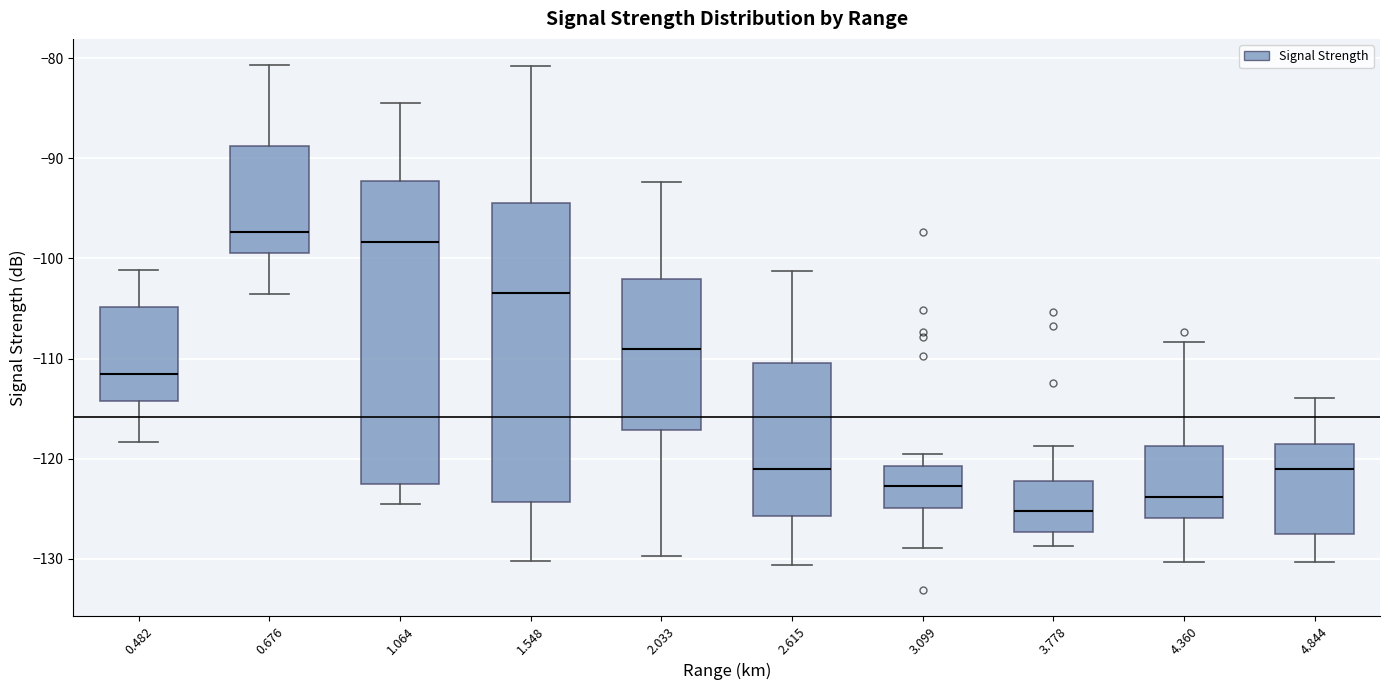

Reading left to right, transcribe this box plot: for each box, give where its median line is, the range the box spans, and where its two whiskers end, as read against the y-axis. The values are not printed on the chart, so give them approximately, as read against the axis.

0.482: median -111, box -114 to -105, whiskers -118 to -101
0.676: median -97, box -99 to -89, whiskers -104 to -81
1.064: median -98, box -122 to -92, whiskers -124 to -84
1.548: median -103, box -124 to -94, whiskers -130 to -81
2.033: median -109, box -117 to -102, whiskers -130 to -92
2.615: median -121, box -126 to -110, whiskers -131 to -101
3.099: median -123, box -125 to -121, whiskers -129 to -119
3.778: median -125, box -127 to -122, whiskers -129 to -119
4.360: median -124, box -126 to -119, whiskers -130 to -108
4.844: median -121, box -127 to -118, whiskers -130 to -114